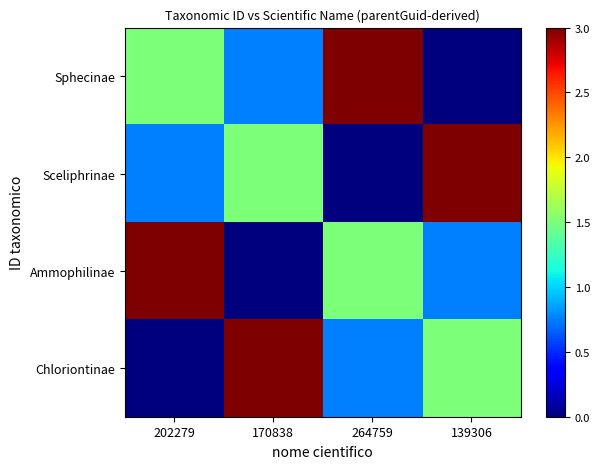

What is the total value across all series at 202279?

5.3